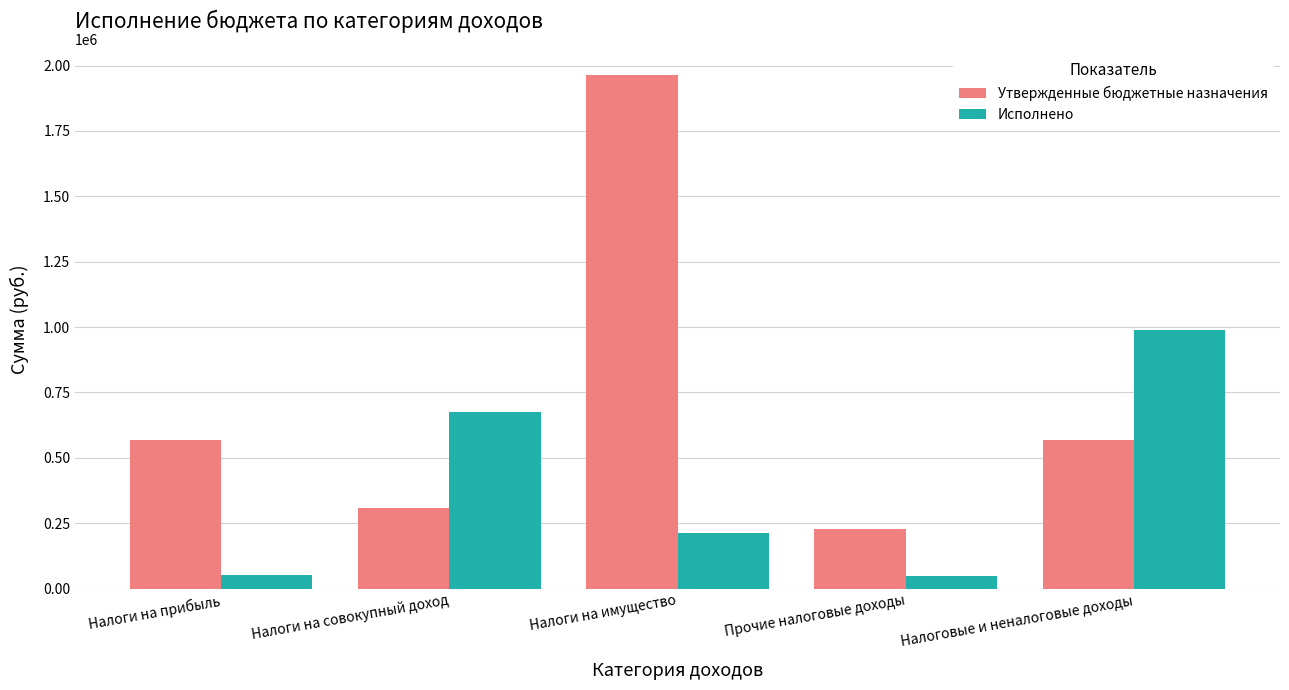

Read the Утвержденные бюджетные назначения value at Налоги на имущество.

1964400.0